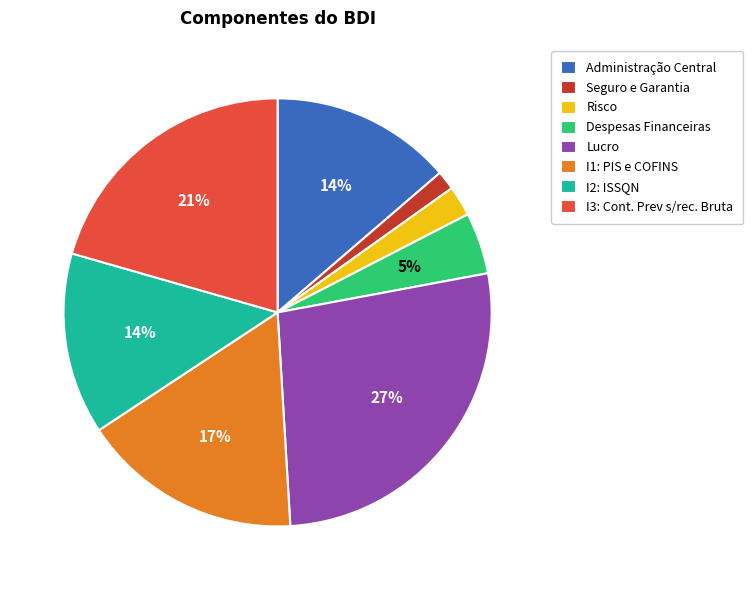

What percentage is the I3: Cont. Prev s/rec. Bruta slice, to the nearest percent?

21%